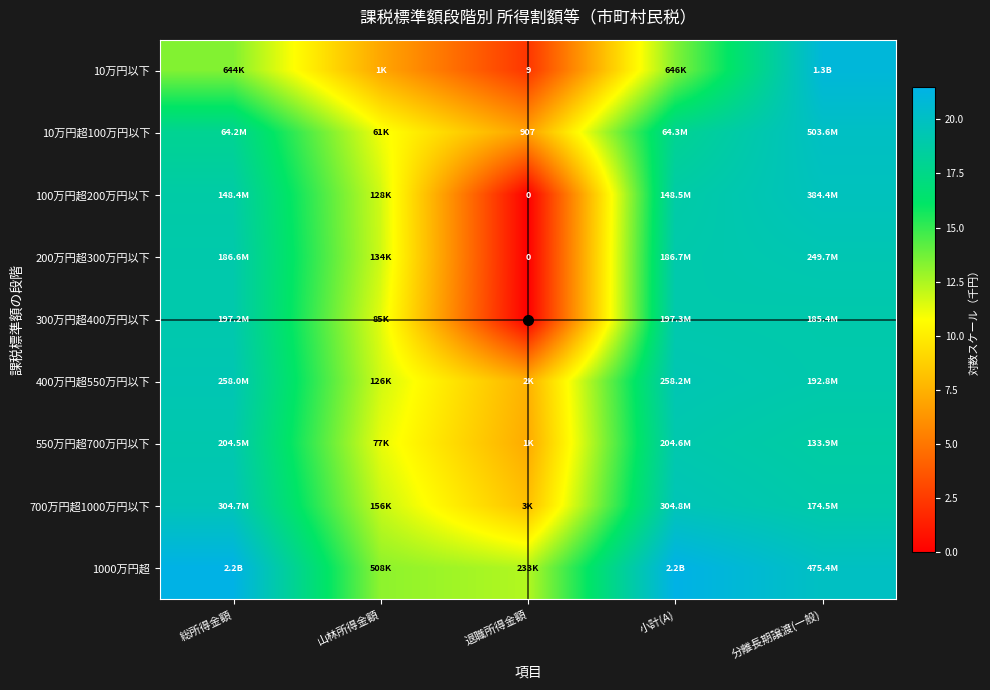

List the labels in order of 400万円超550万円以下 value, smallest first.

退職所得金額, 山林所得金額, 分離長期譲渡(一般), 総所得金額, 小計(A)